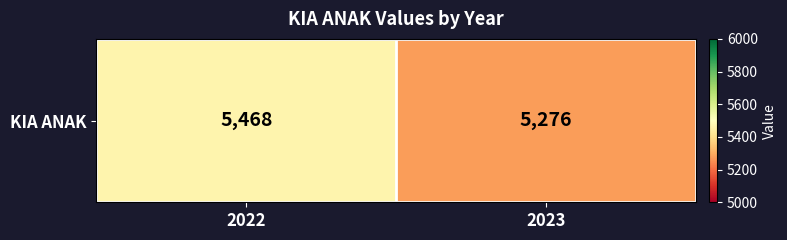

What is the maximum value shown in the chart?

5468